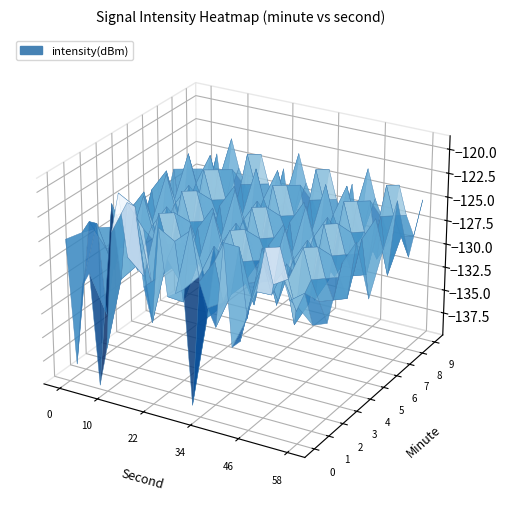

At which label does 8 reach its minimum?

7